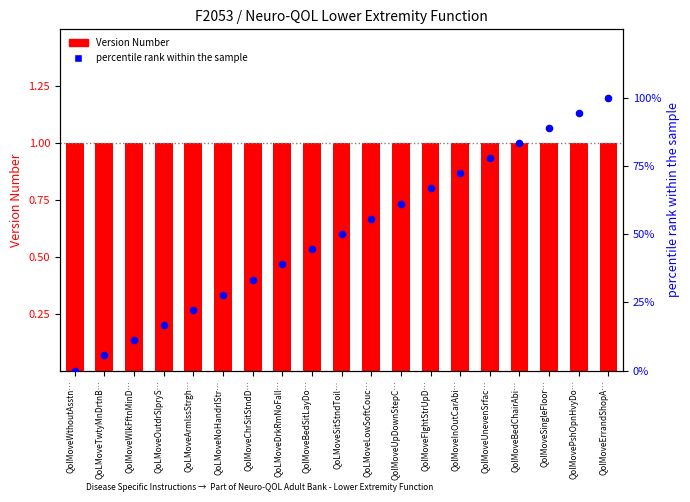

Which series has the largest Y range (max minus min)?

percentile rank within the sample